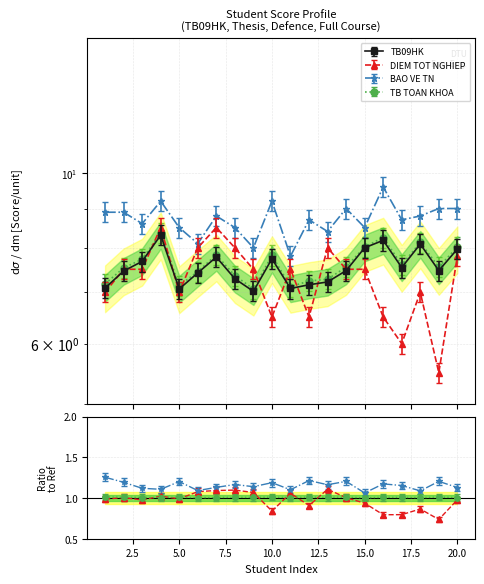

What is the difference between the second highest and second lowest values in the TB TOAN KHOA series?

1.1